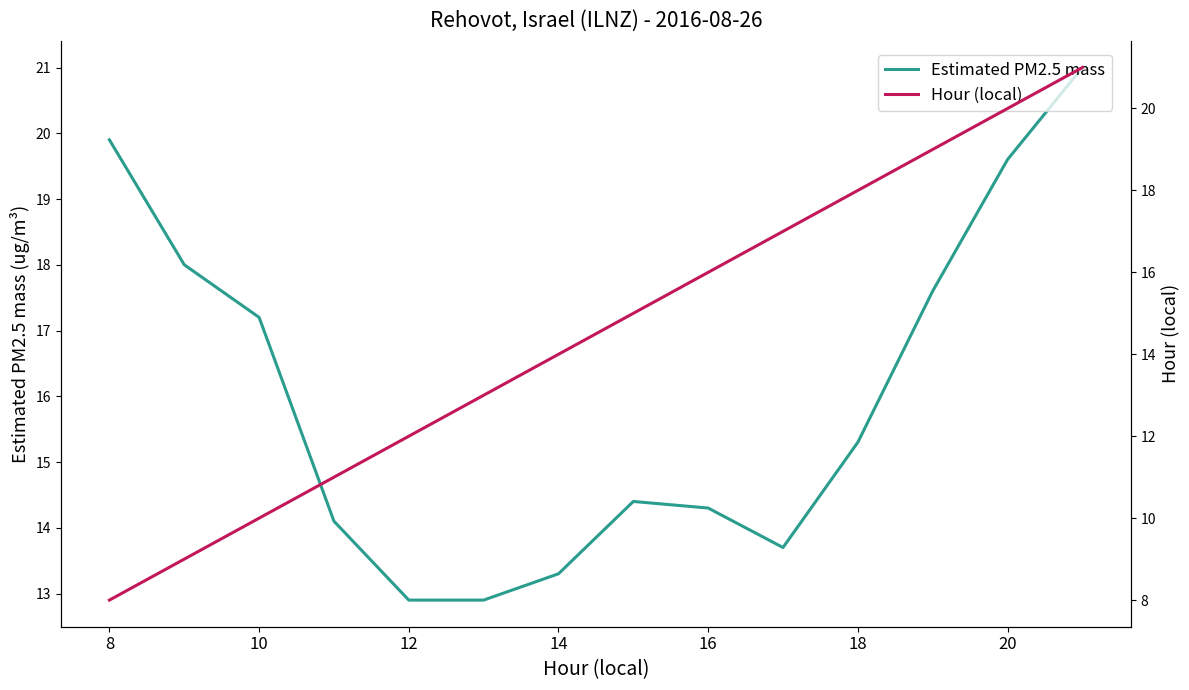

How many intersections are there between Estimated PM2.5 mass and Hour (local)?

1